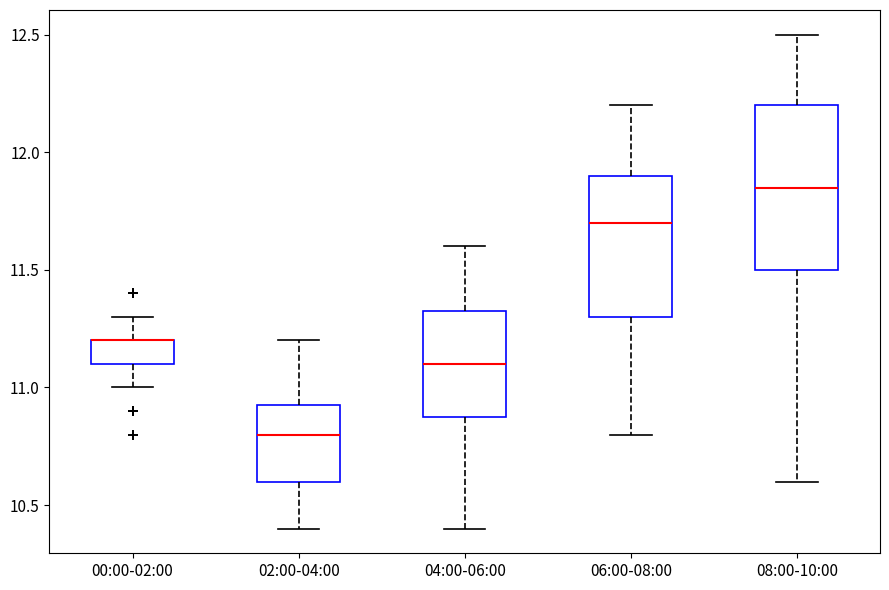

Reading left to right, transcribe this box plot: for each box, give where its median line is, the range the box spans, and where its two whiskers end, as read against the y-axis. The values are not printed on the chart, so give them approximately, as read against the axis.

00:00-02:00: median 11.20 (drawn on the box's upper edge), box 11.10 to 11.20, whiskers 11.00 to 11.30
02:00-04:00: median 10.80, box 10.60 to 10.95, whiskers 10.40 to 11.20
04:00-06:00: median 11.10, box 10.90 to 11.35, whiskers 10.40 to 11.60
06:00-08:00: median 11.70, box 11.30 to 11.90, whiskers 10.80 to 12.20
08:00-10:00: median 11.85, box 11.50 to 12.20, whiskers 10.60 to 12.50